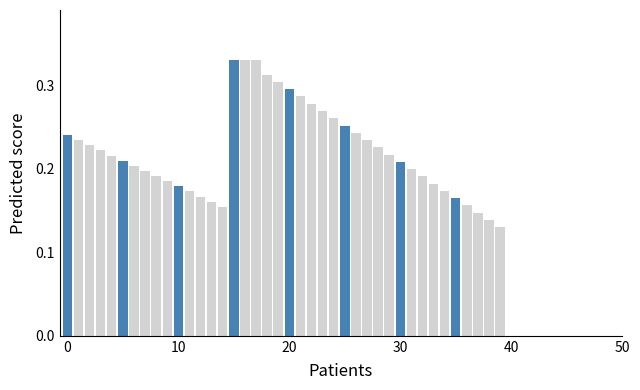

Count the values in the range 0 to 1.

40